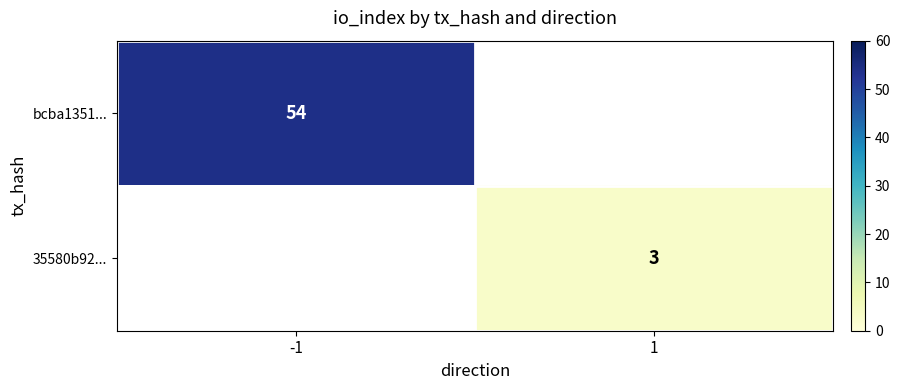

The 35580b92... series shows 3 at 1. True or false?

True